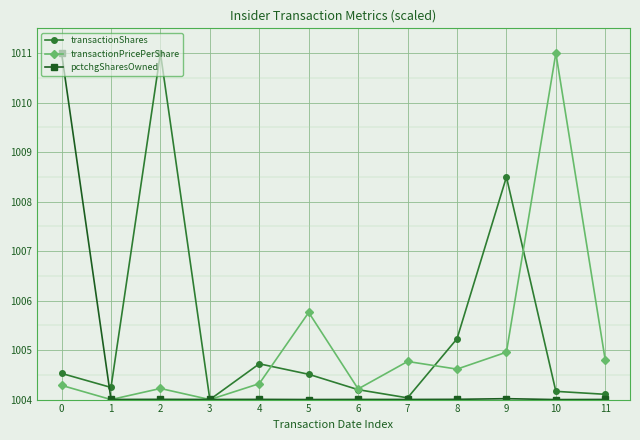

The transactionPricePerShare series shows 1004.0 at 1. True or false?

True